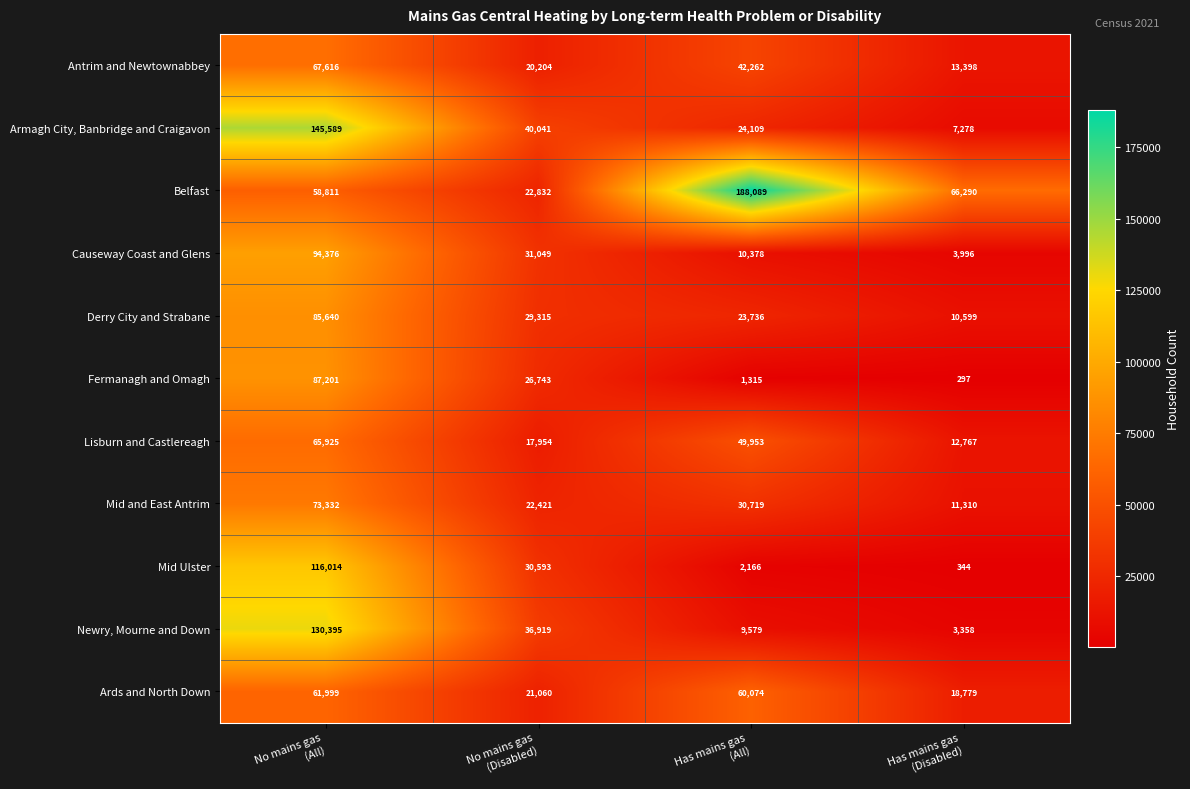

Count the Armagh City, Banbridge and Craigavon values in the range 24109 to 145589.

3